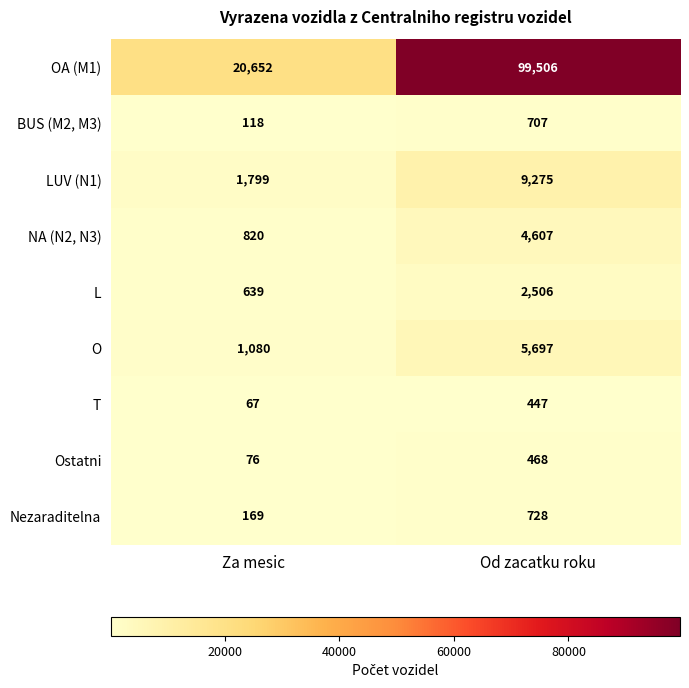

Rank the series at Od zacatku roku from highest to lowest value.

OA (M1), LUV (N1), O, NA (N2, N3), L, Nezaraditelna, BUS (M2, M3), Ostatni, T